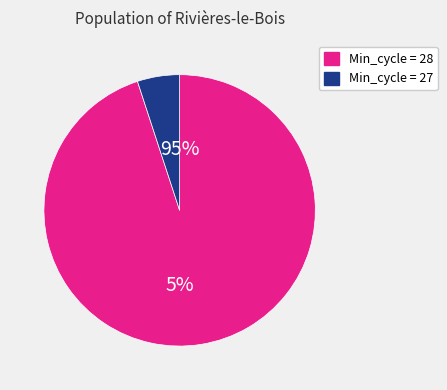

What is the largest slice in the pie chart?

28